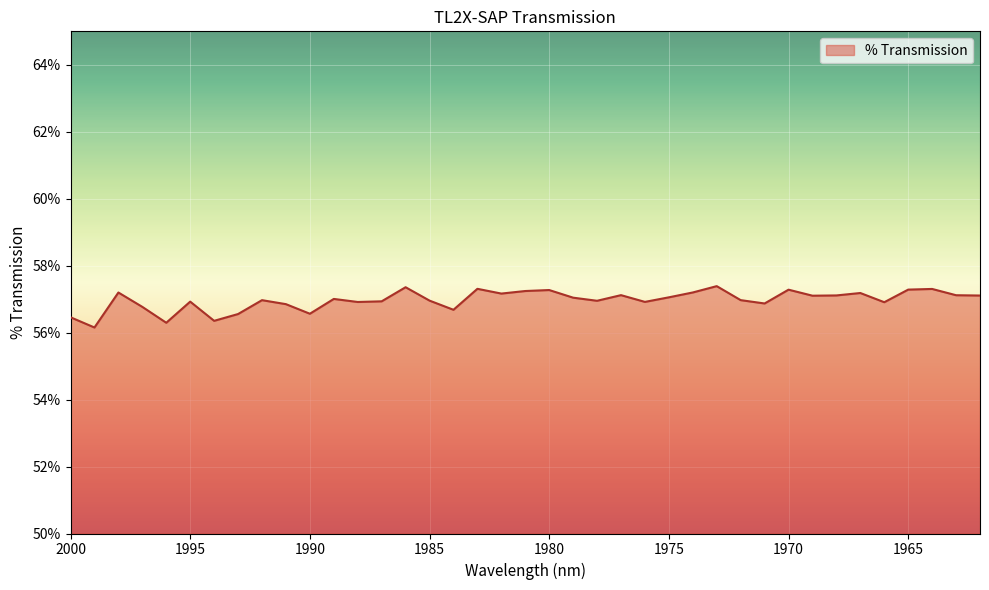

What is the minimum value shown in the chart?

56.2